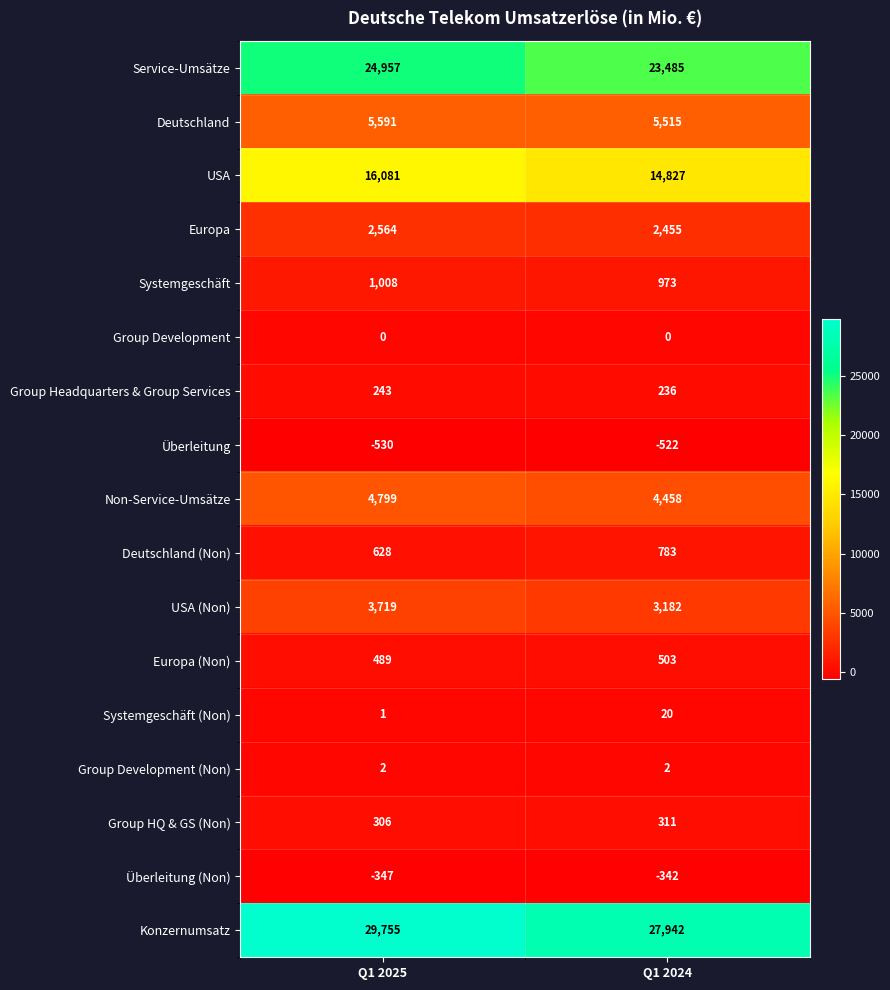

Read the USA value at Q1 2024, to the nearest 50.

14850